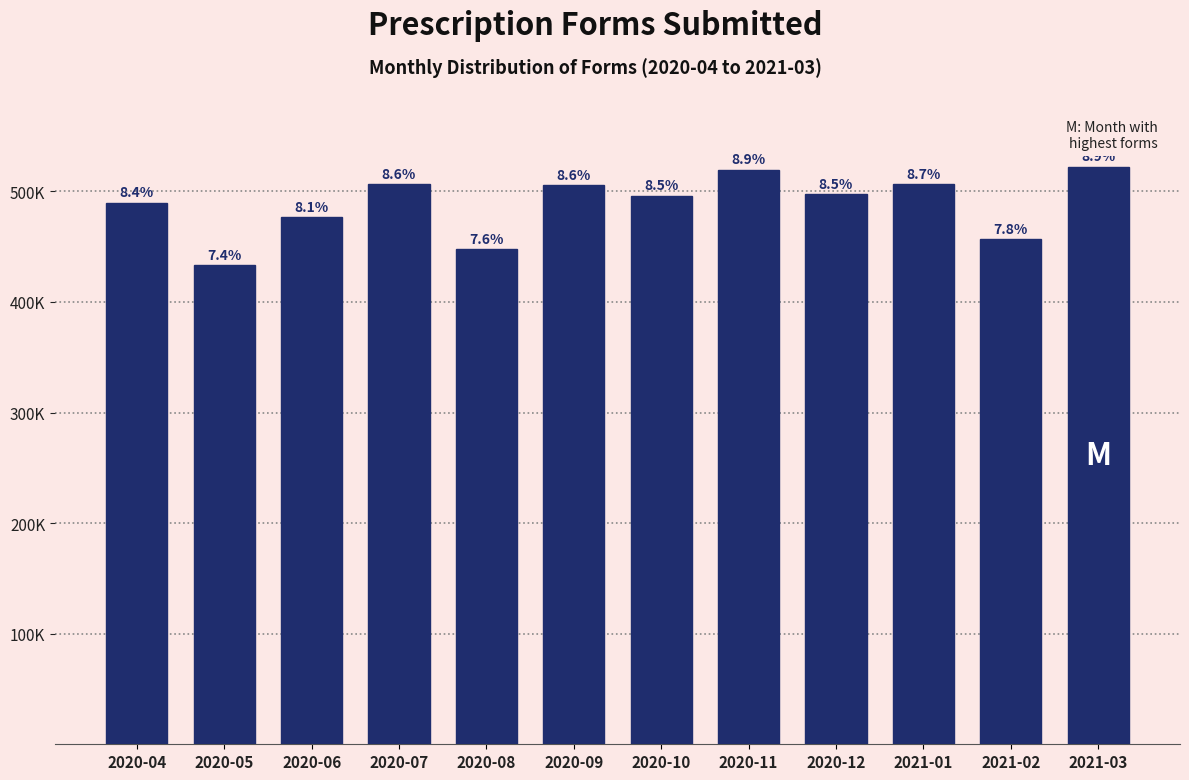

Does the chart contain any negative values?

No